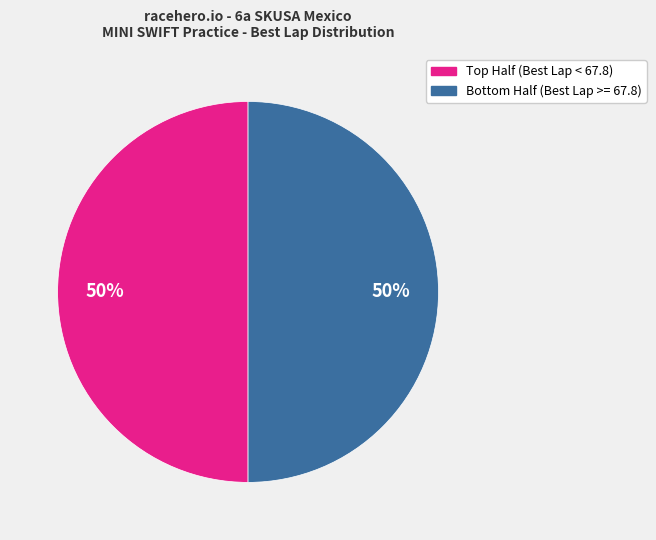

To the nearest percent, what is the average slice percentage?

50%